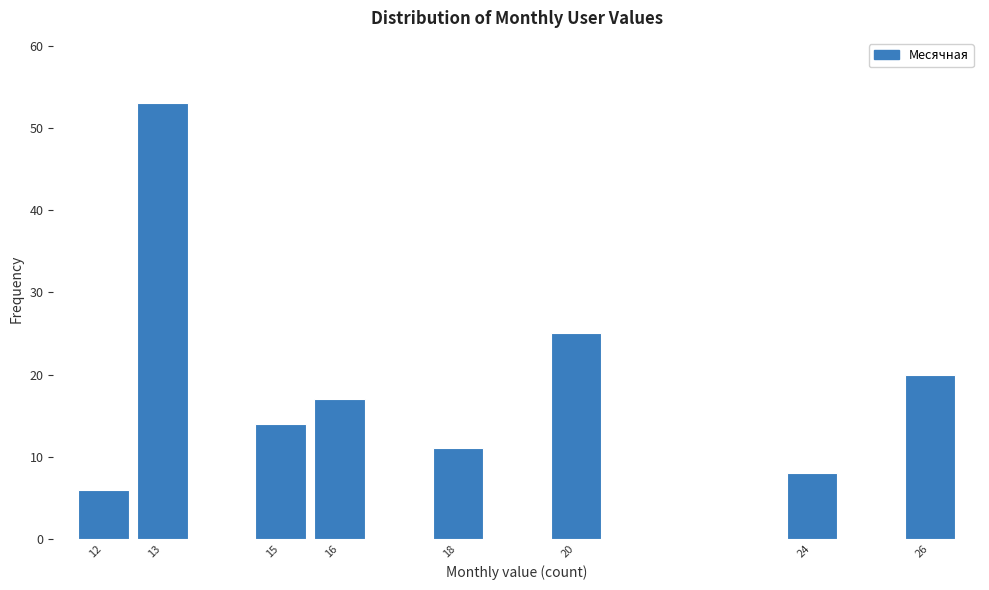

Reading left to right, extract all data points from this chart.

6	53	14	17	11	25	8	20